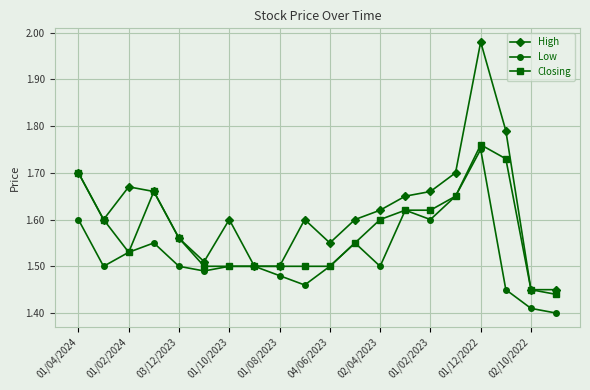

Which series has the largest range (max minus min)?

High